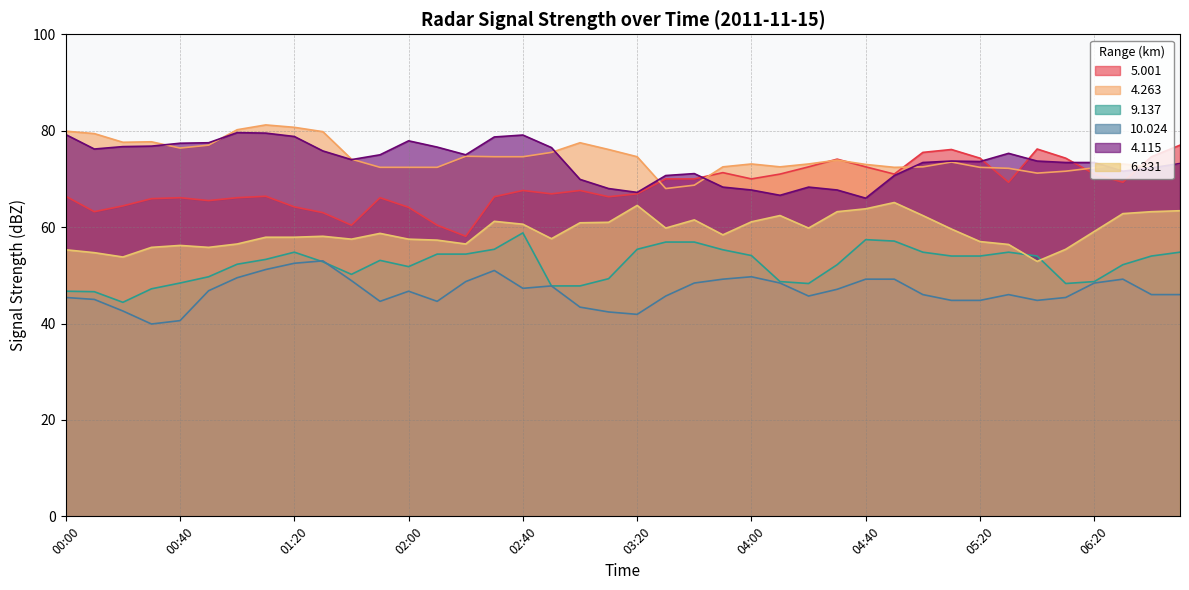

What is the value of the 10.024 point at the 13th from the left?

46.7